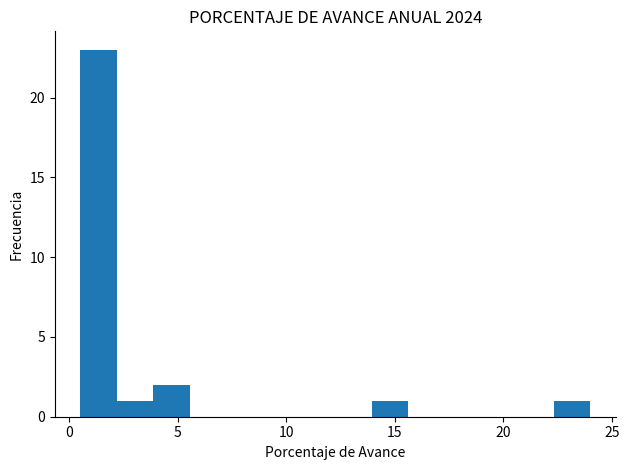

Around what value on the x-axis is the tallest bar? Give the approximate position of its centre, as read against the axis.

1.5